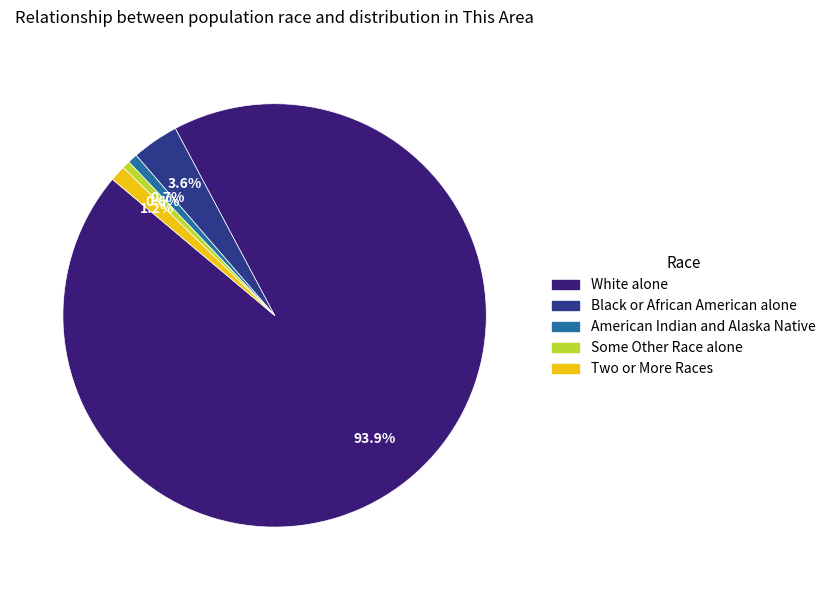

Is there any slice that represents more than half of the pie?

Yes